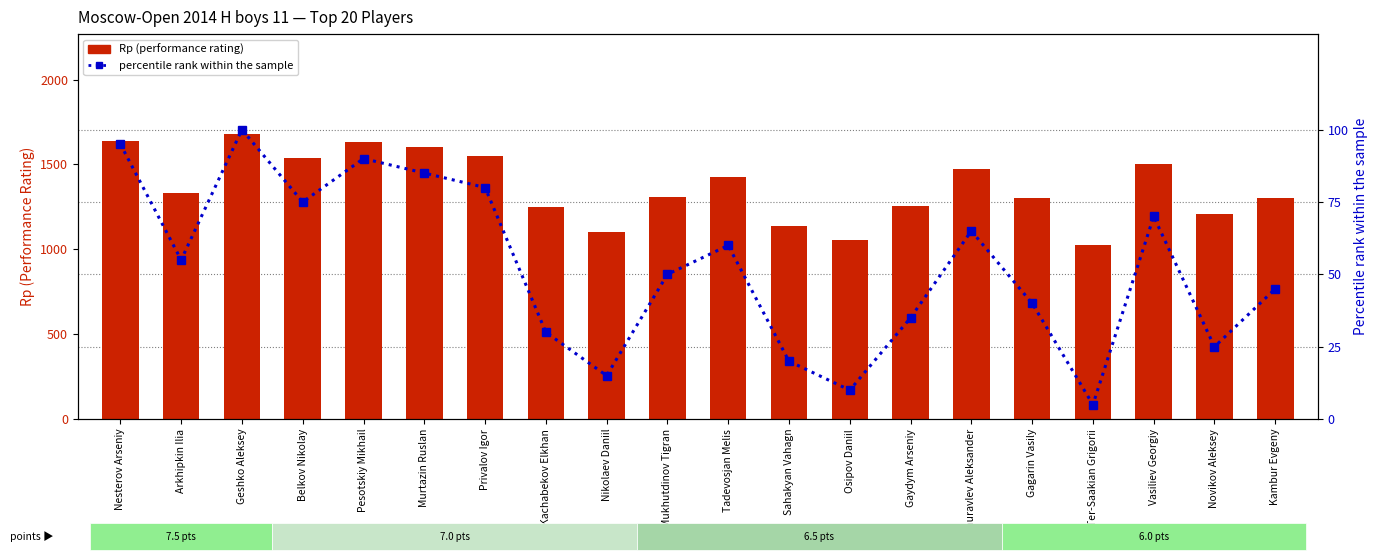

Is it true that Rp (performance rating) equals 1334 at Arkhipkin Ilia?

True